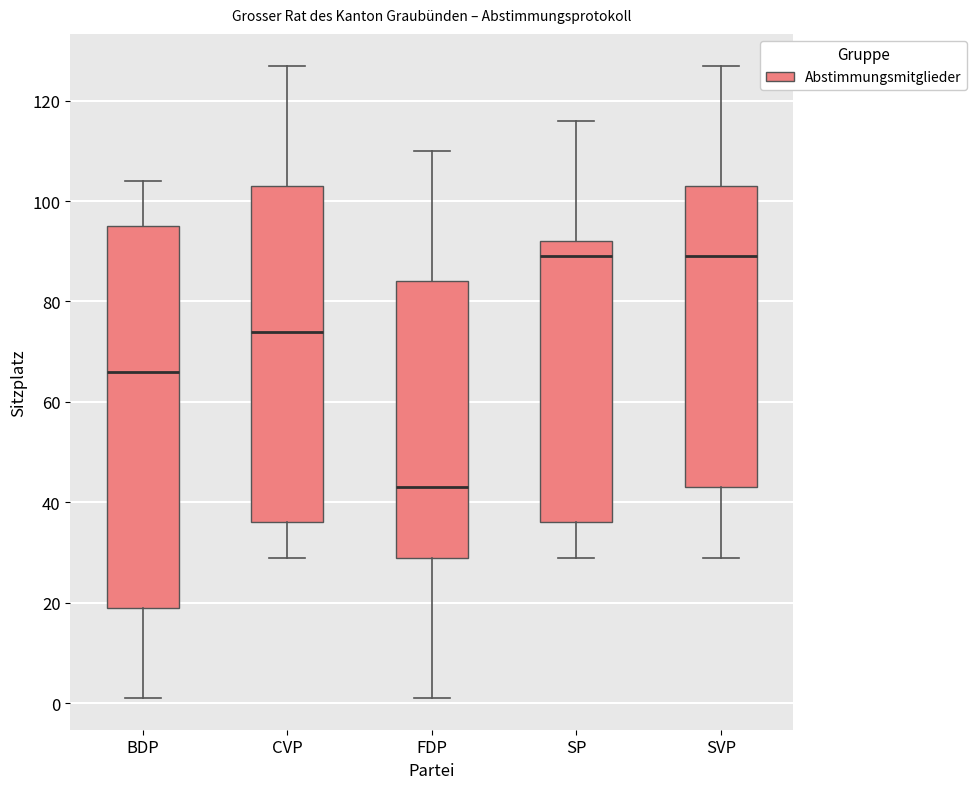

Reading left to right, read every box against the y-axis: the position of its median line, the range the box covers, and the ends of its whiskers. The values are not printed on the chart, so give them approximately, as read against the axis.

BDP: median 66, box 20 to 96, whiskers 2 to 104
CVP: median 74, box 36 to 104, whiskers 30 to 128
FDP: median 44, box 30 to 84, whiskers 2 to 110
SP: median 90, box 36 to 92, whiskers 30 to 116
SVP: median 90, box 44 to 104, whiskers 30 to 128